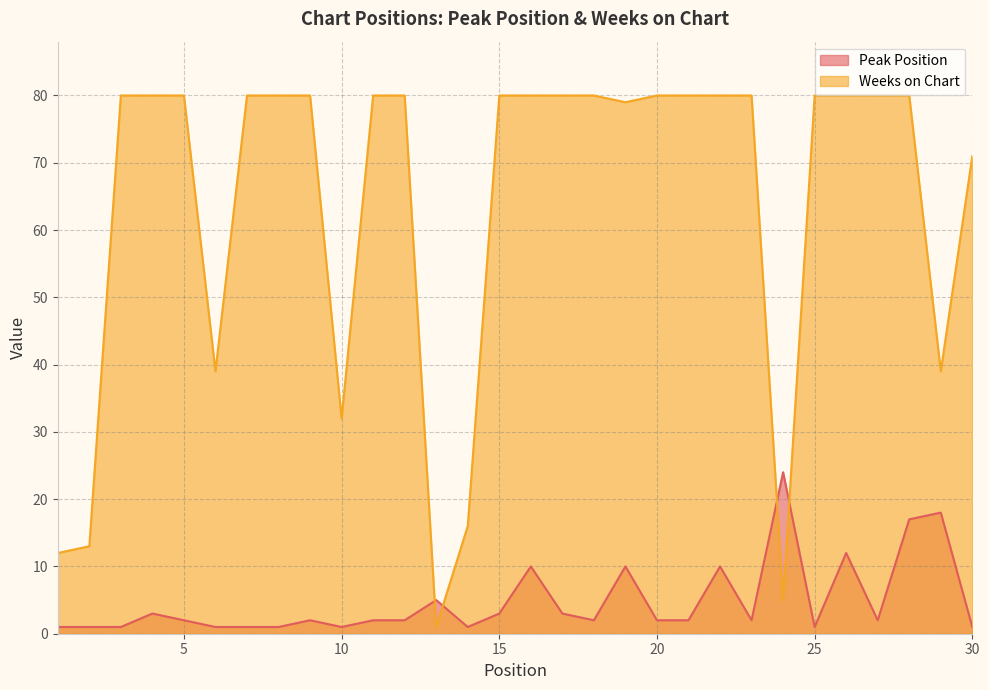

What is the maximum value for Weeks on Chart?

80